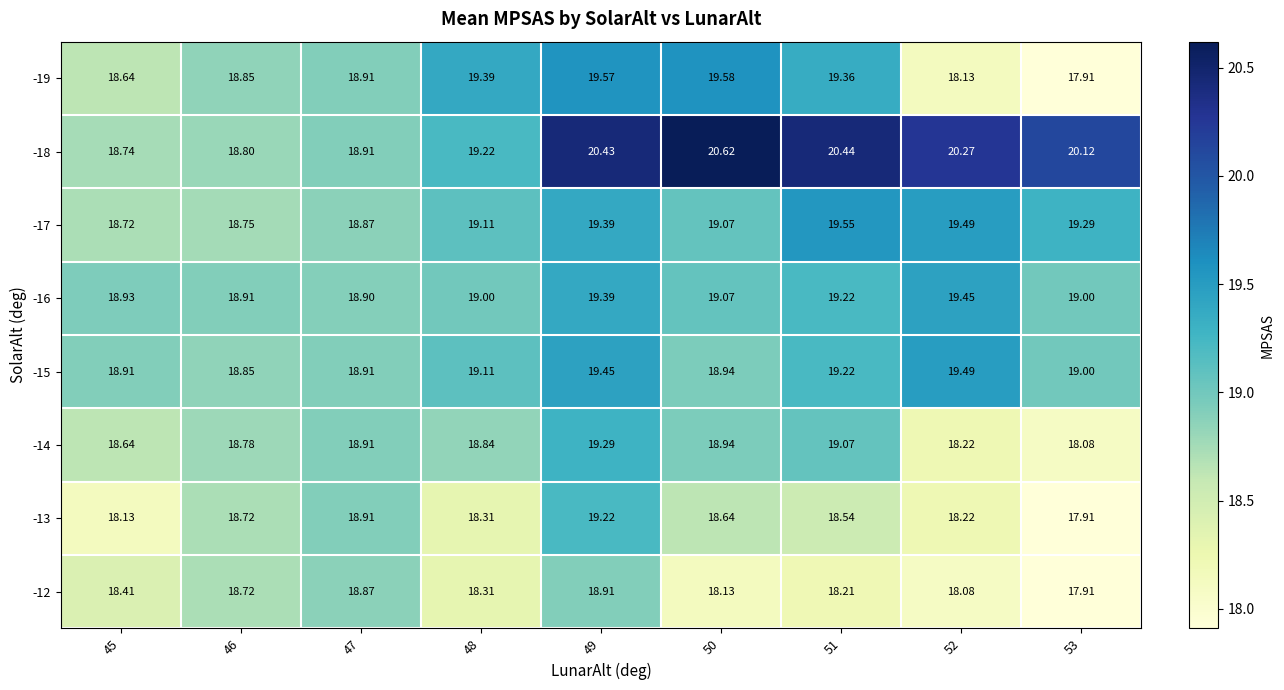

Is the value of -12 at 47 greater than the value of -16 at 49?

No